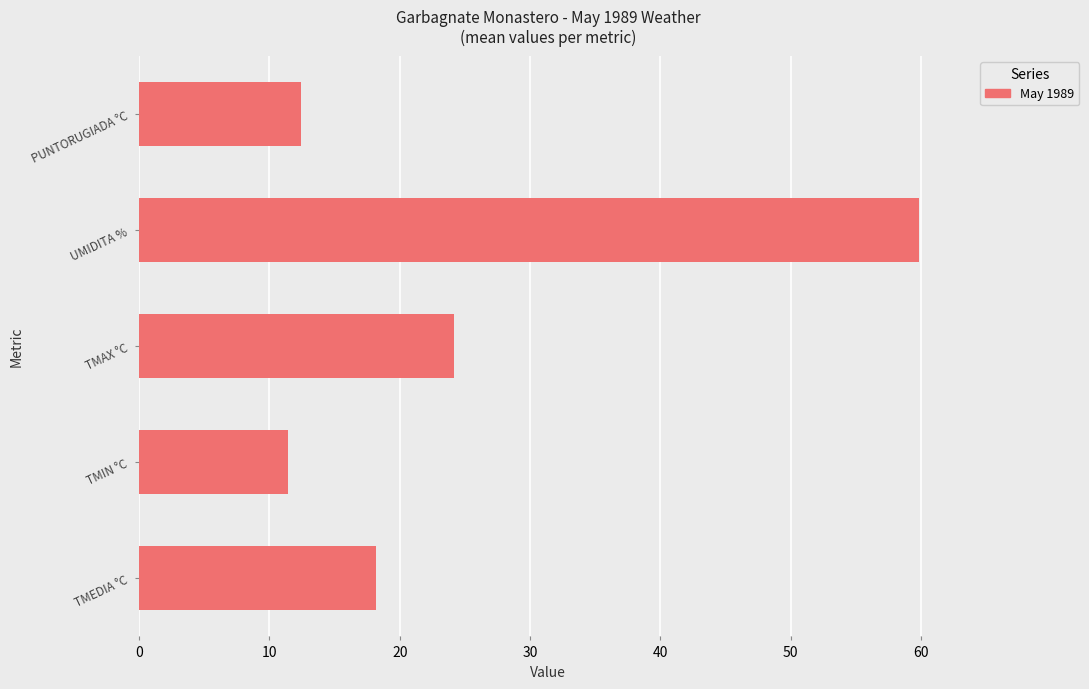

Count the number of values greater than 18.

3